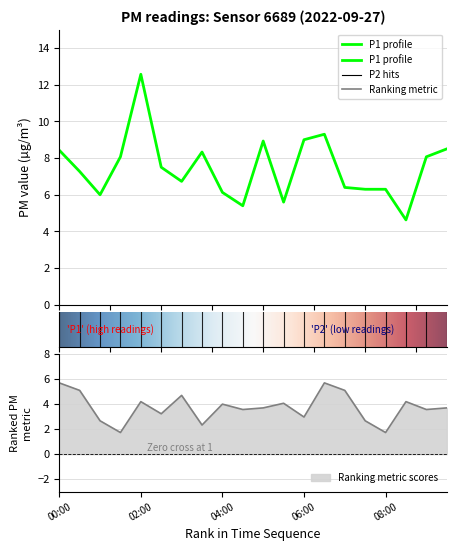

What is the difference between the values at 03:30 and 07:00?

1.9